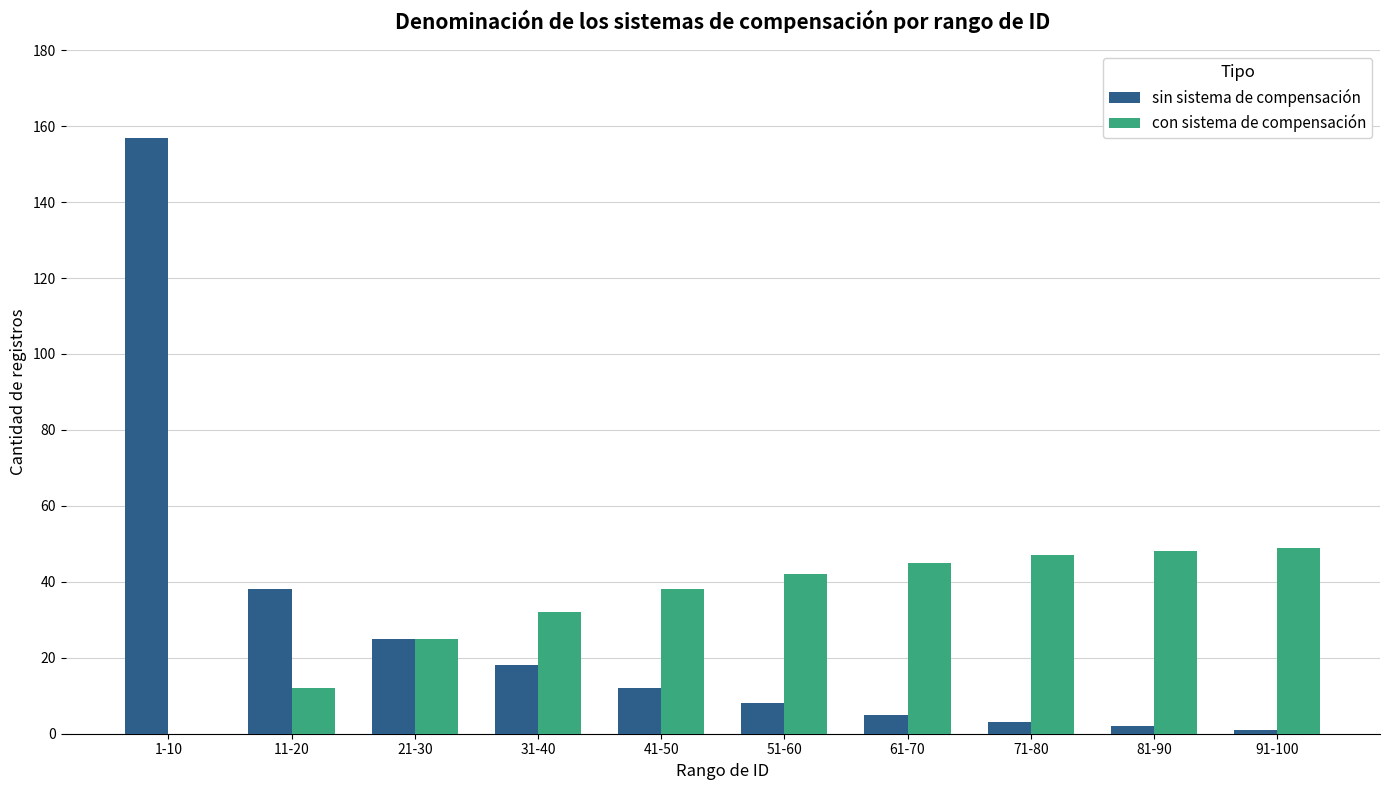

What is the total value across all series at 21-30?

50